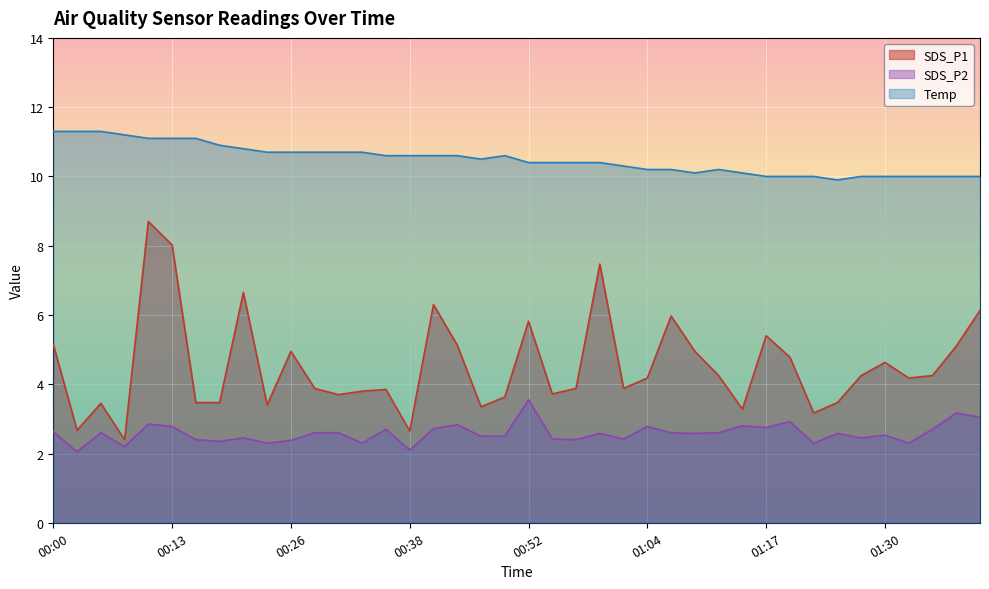

The SDS_P1 series shows 6.1 at 01:02. True or false?

False